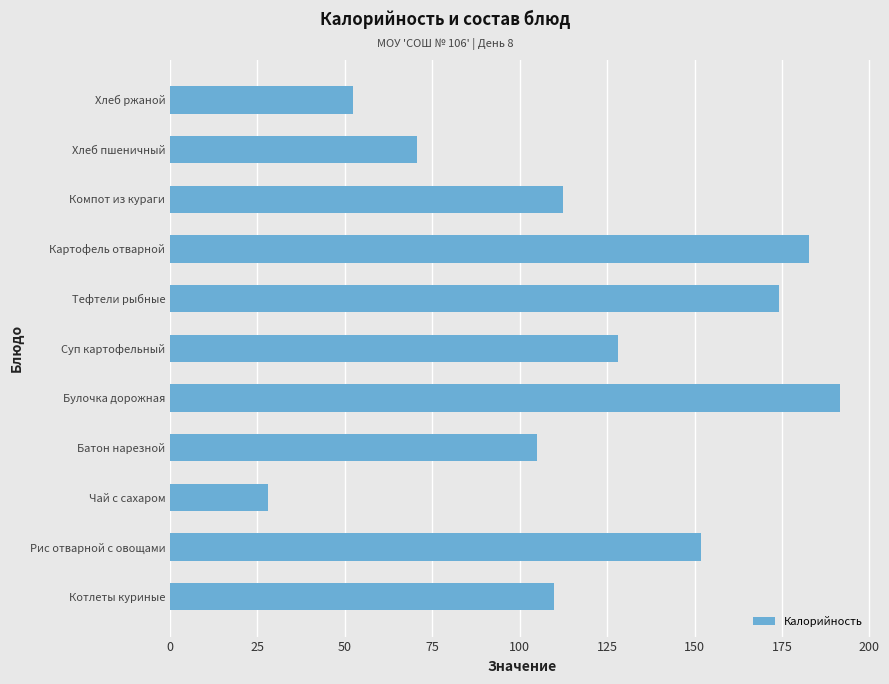

True or false: the data shows 85.8 at Картофель отварной.

False